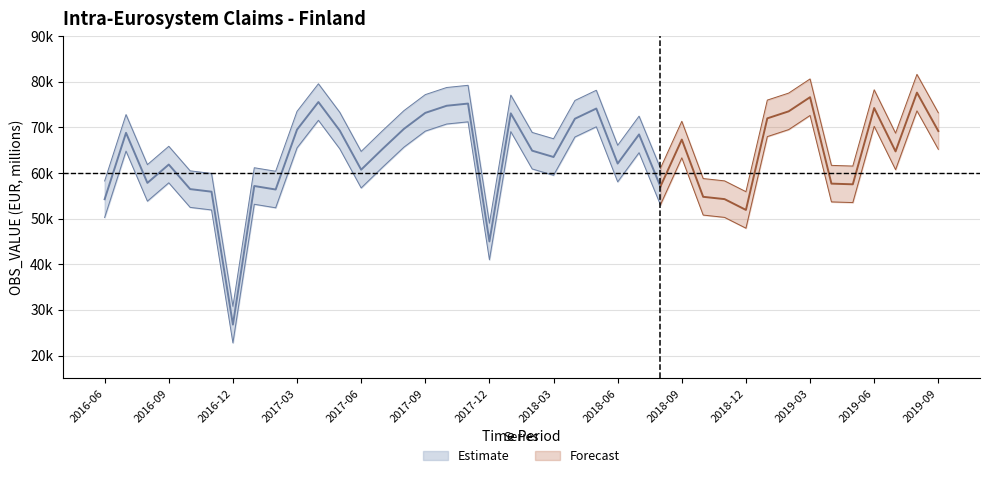

Where does the data first go above 65264?

2016-07